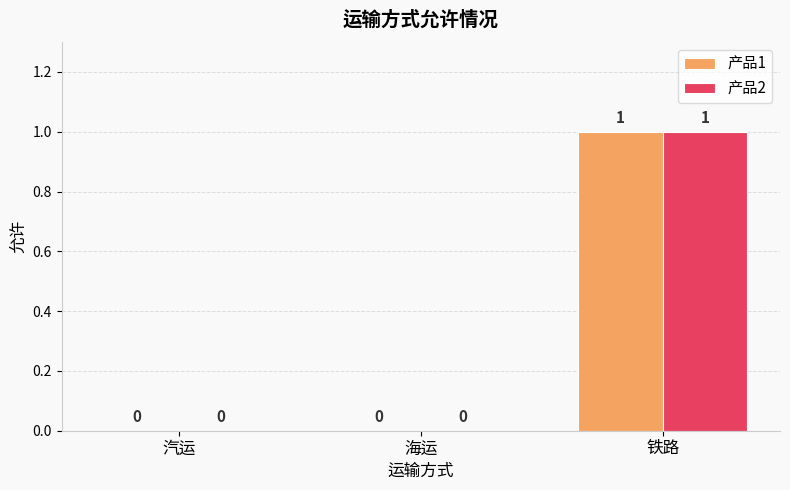

How many 产品1 values are between 0 and 1?

3